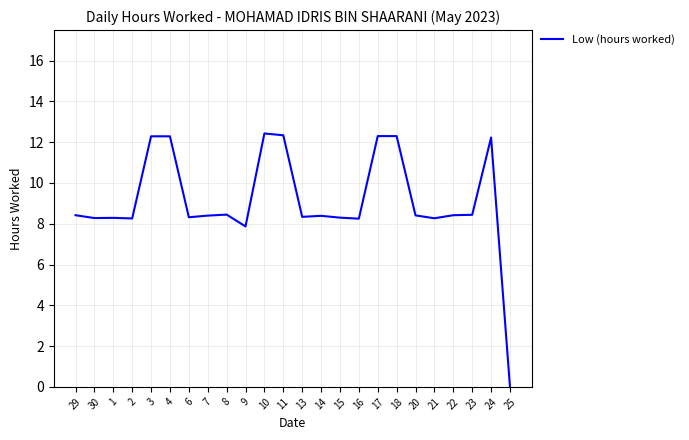

Which label corresponds to the smallest value in the chart?

25